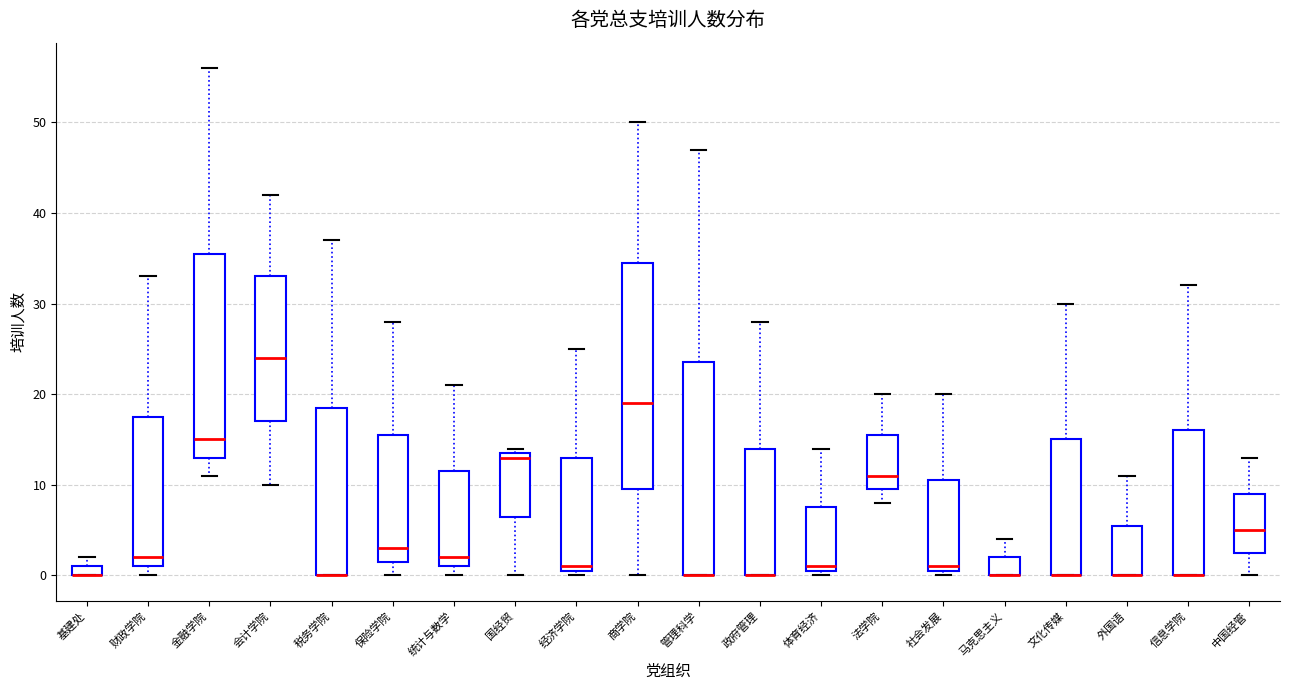

Where does the lower whisker of the box for 国经贸 end on the y-axis? The values are not printed on the chart, so give them approximately, as read against the axis.

0